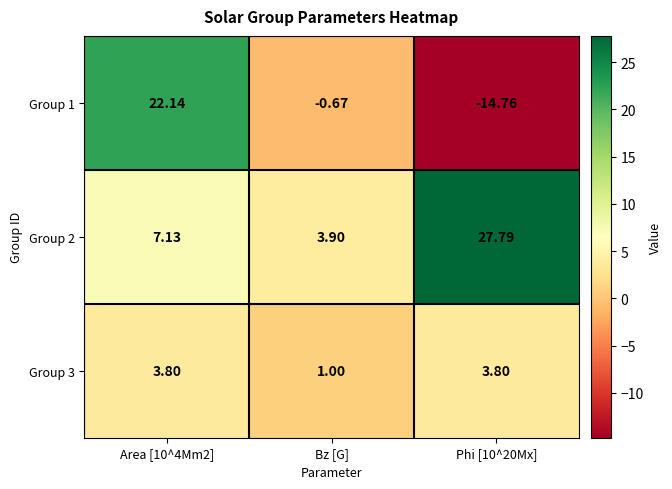

List the series in order of their peak value, lowest first.

Group 3, Group 1, Group 2